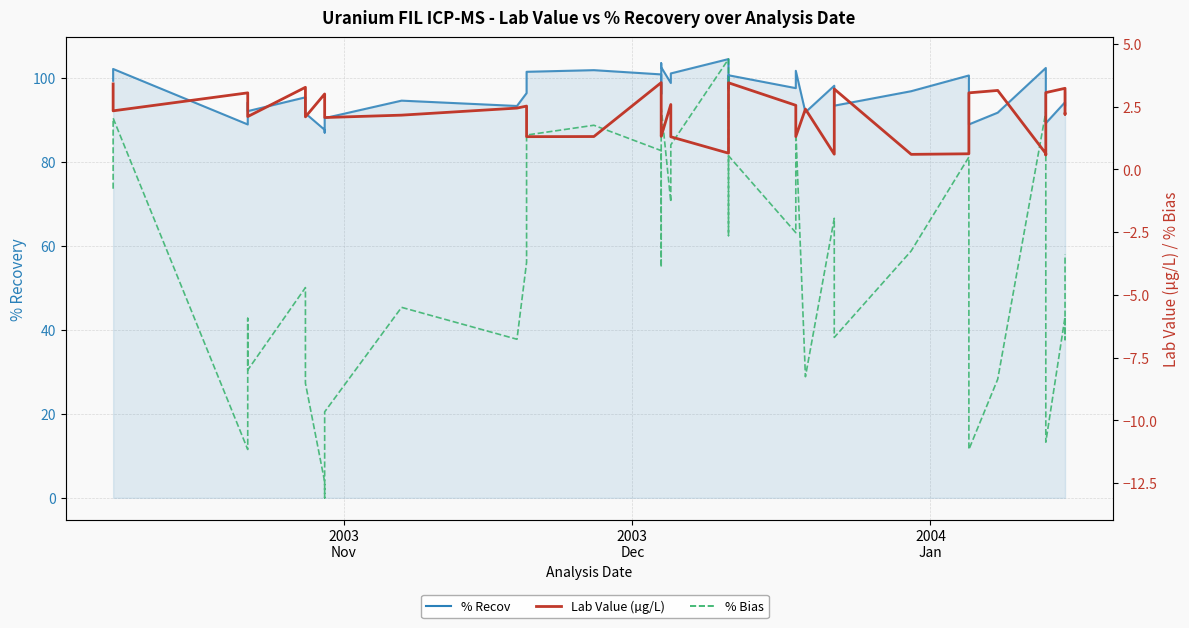

In % Recov, how many points are higher than both neighbors (excluding endpoints)?

13